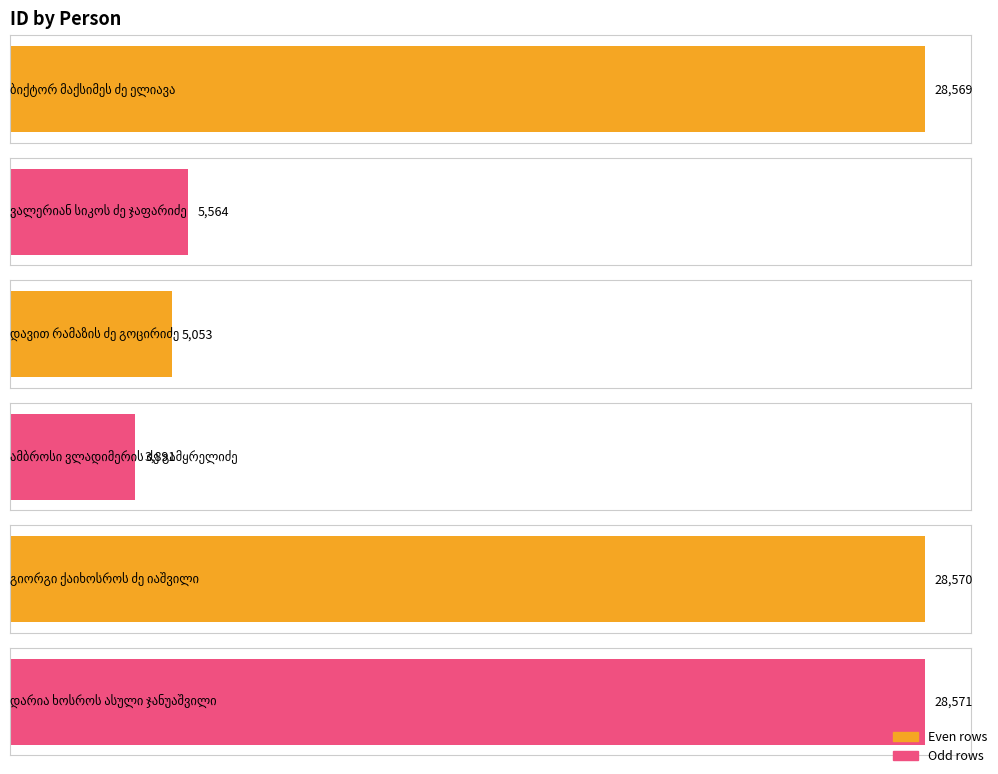

Reading right to left, what are all the values shown in this chart?

28571	28570	3891	5053	5564	28569